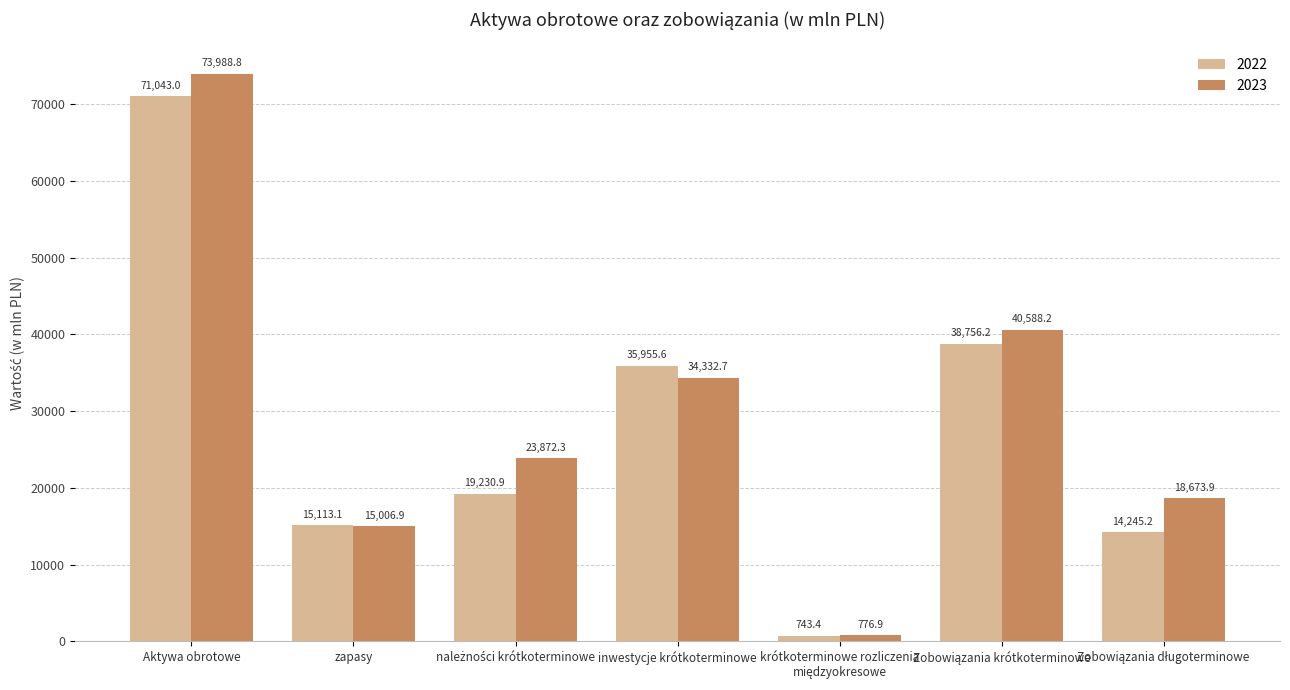

How many series are shown in this chart?

2